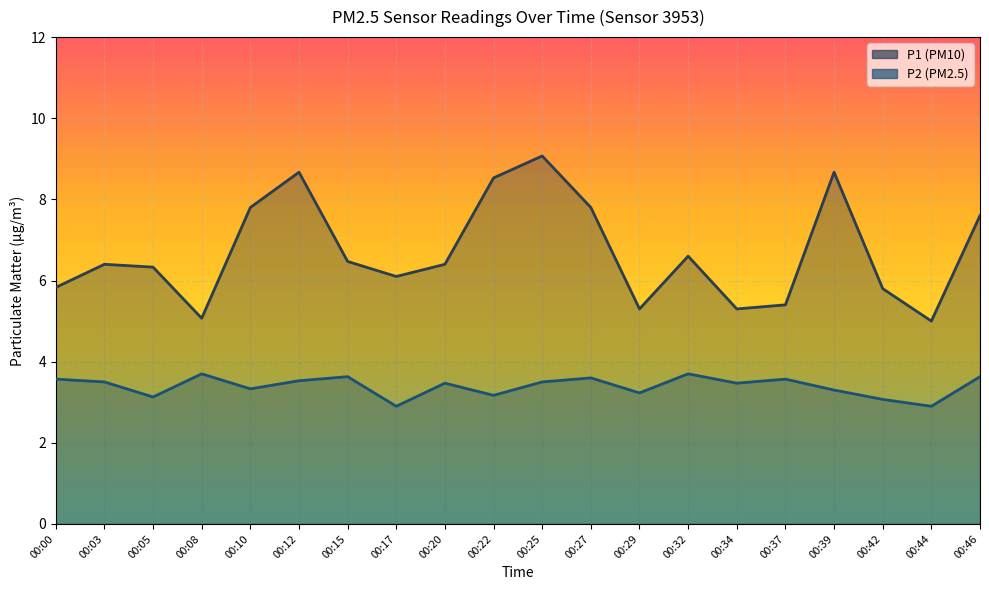

Which series changed the most between 00:10 and 00:20?

P1